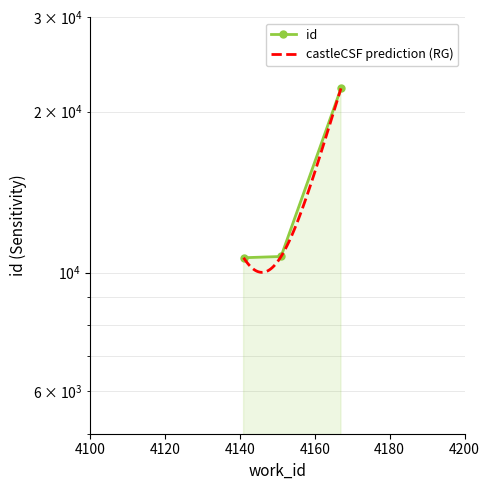

What is the ratio of the value at 4167 to the value at 4151?

2.1